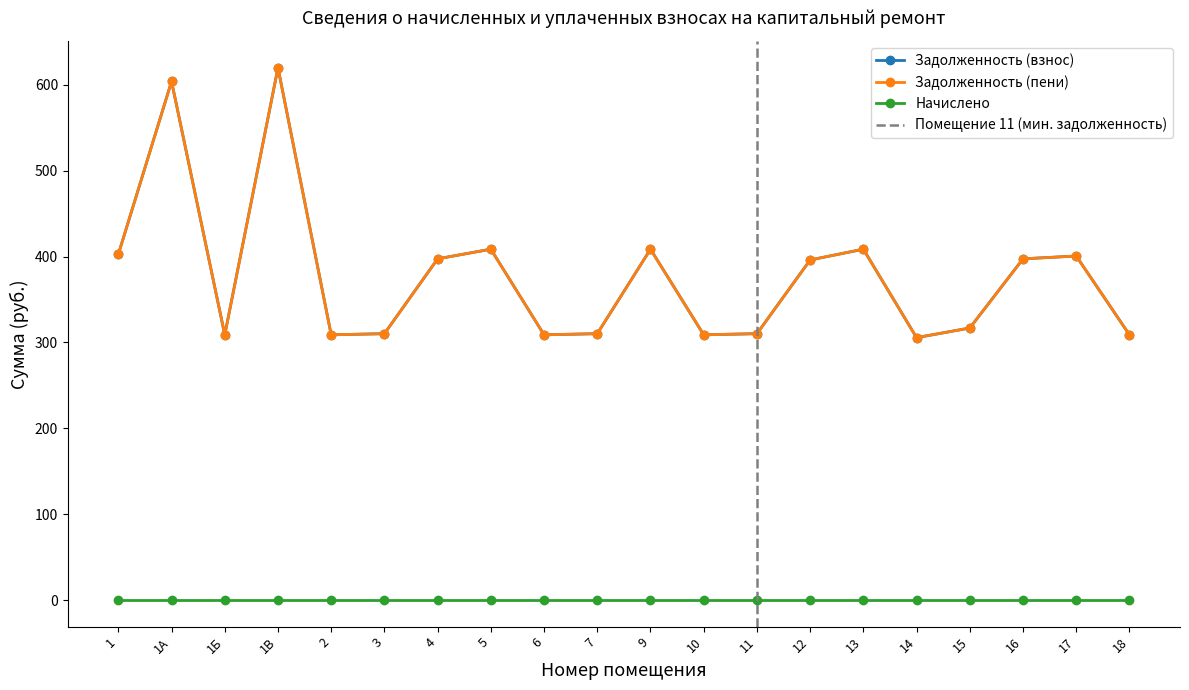

What is the label of the 3rd point from the right?

16